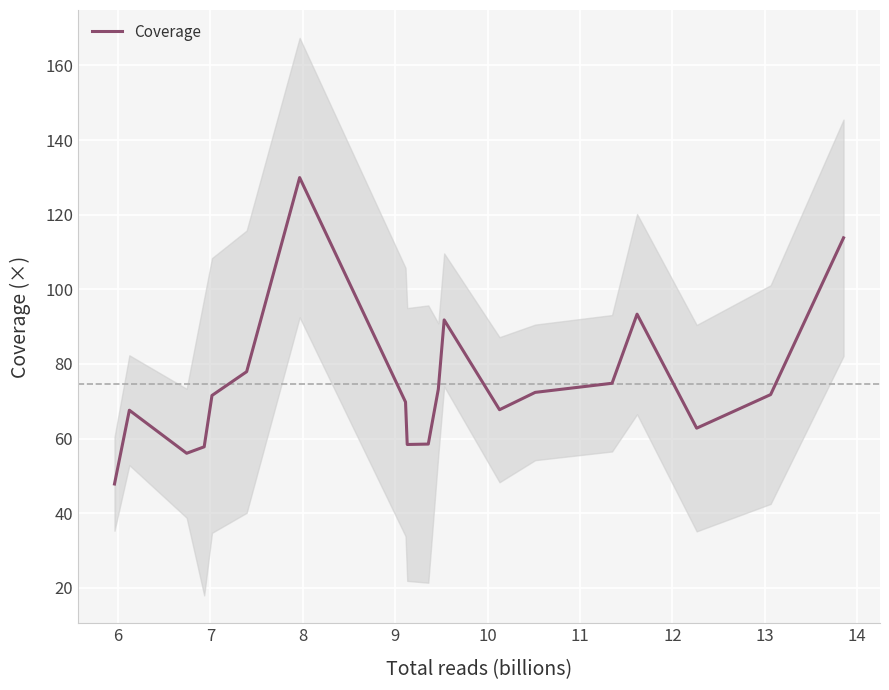

What is the minimum value for Coverage?

47.8